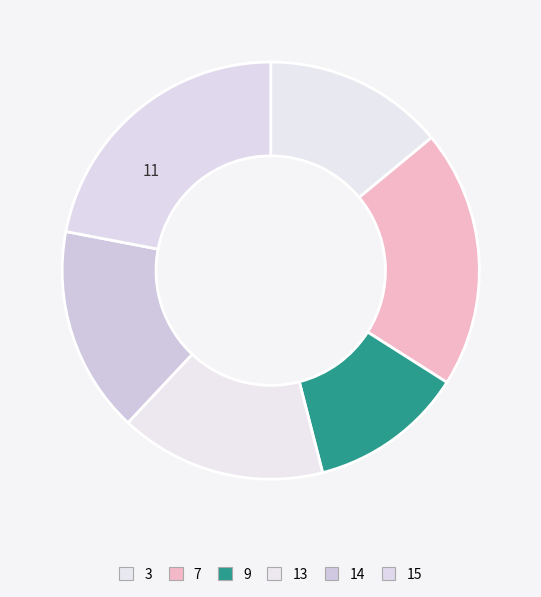

Which slice is the largest?

15